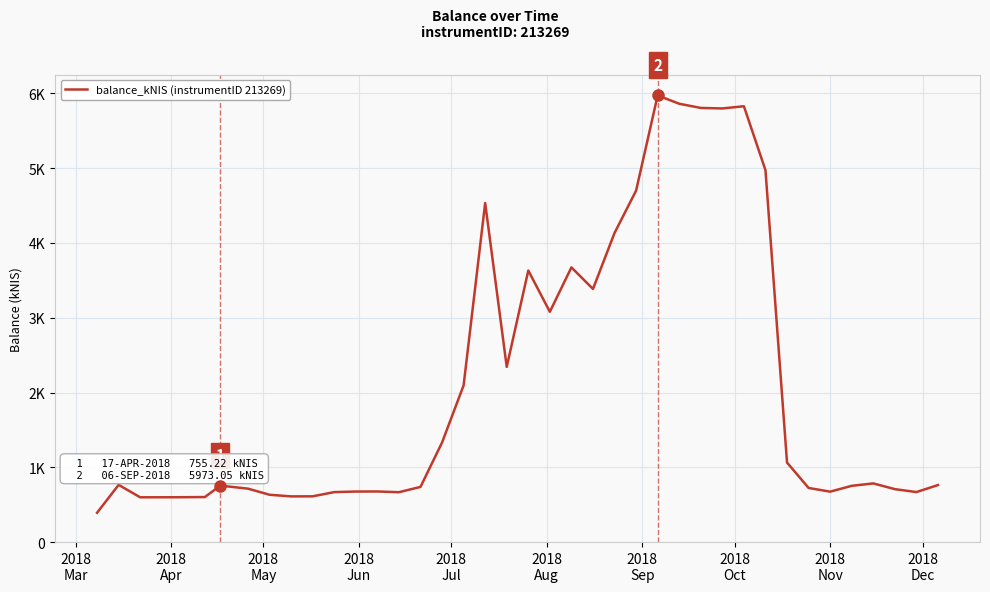

Does the chart have visible grid lines?

Yes